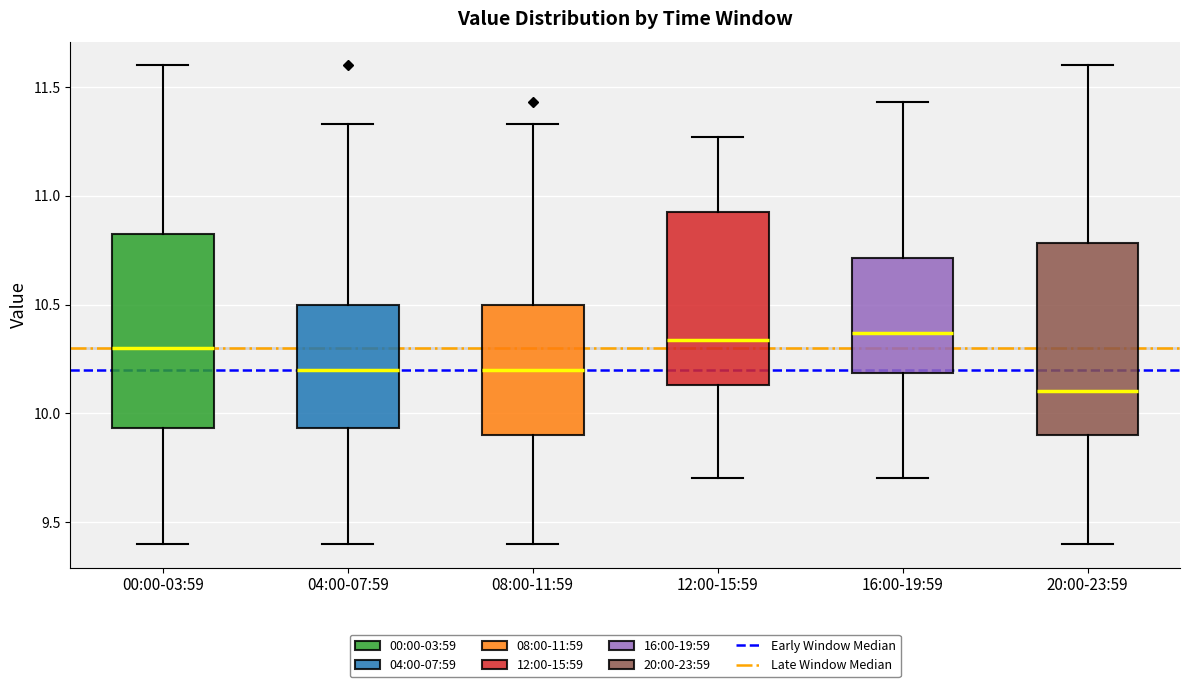

Where is the lower edge of the box for 20:00-23:59 on the y-axis? The values are not printed on the chart, so give them approximately, as read against the axis.

9.90